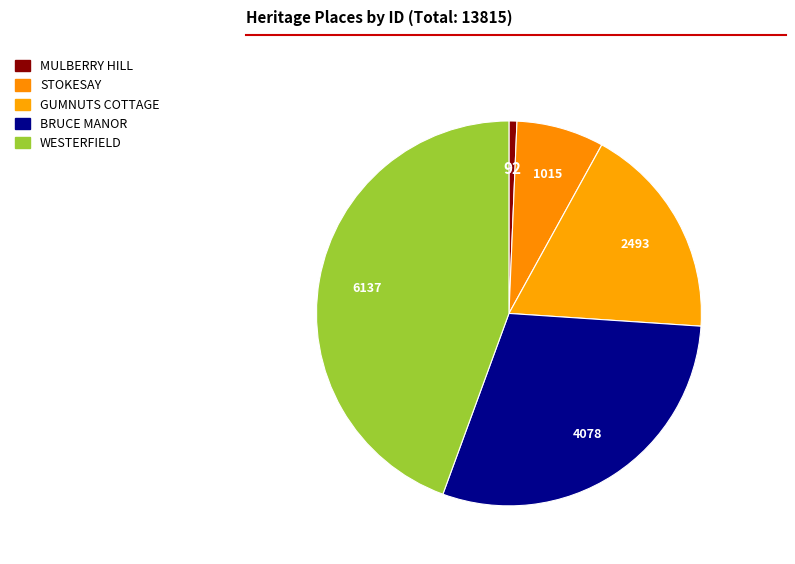

What is the change in value from MULBERRY HILL to GUMNUTS COTTAGE?

+2401